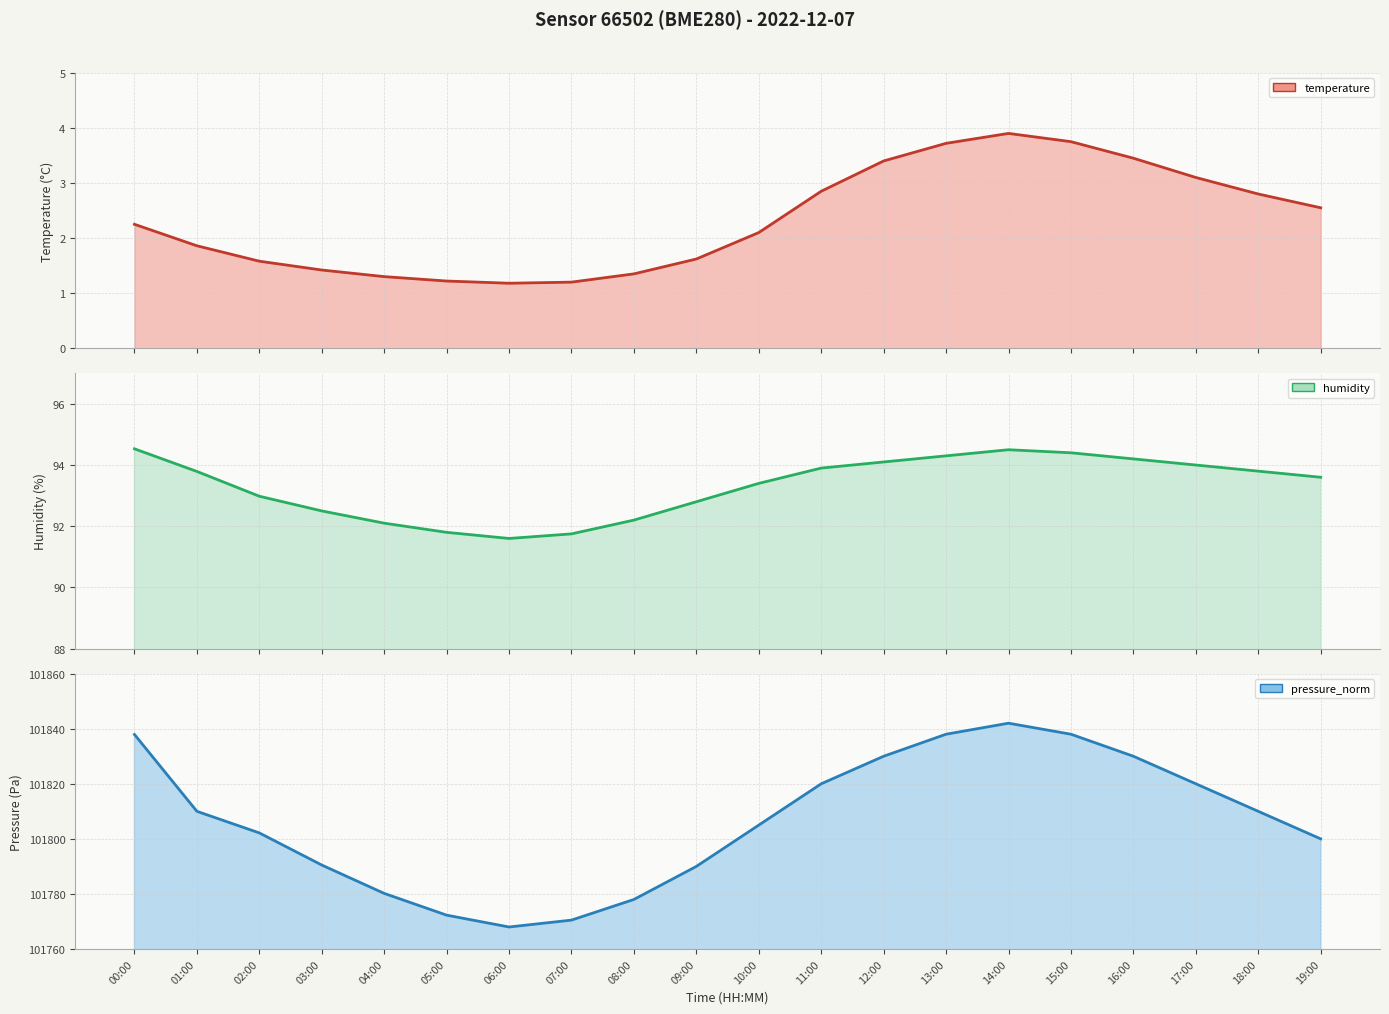

Reading left to right, extract all data points from this chart.

temperature: 2.2	1.9	1.6	1.4	1.3	1.2	1.2	1.2	1.4	1.6	2.1	2.9	3.4	3.7	3.9	3.8	3.5	3.1	2.8	2.5
humidity: 94.5	93.8	93.0	92.5	92.1	91.8	91.6	91.8	92.2	92.8	93.4	93.9	94.1	94.3	94.5	94.4	94.2	94.0	93.8	93.6
pressure_norm: 101837.9	101810.0	101802.2	101790.5	101780.2	101772.3	101768.0	101770.5	101778.0	101790.0	101805.0	101820.0	101830.0	101838.0	101842.0	101838.0	101830.0	101820.0	101810.0	101800.0